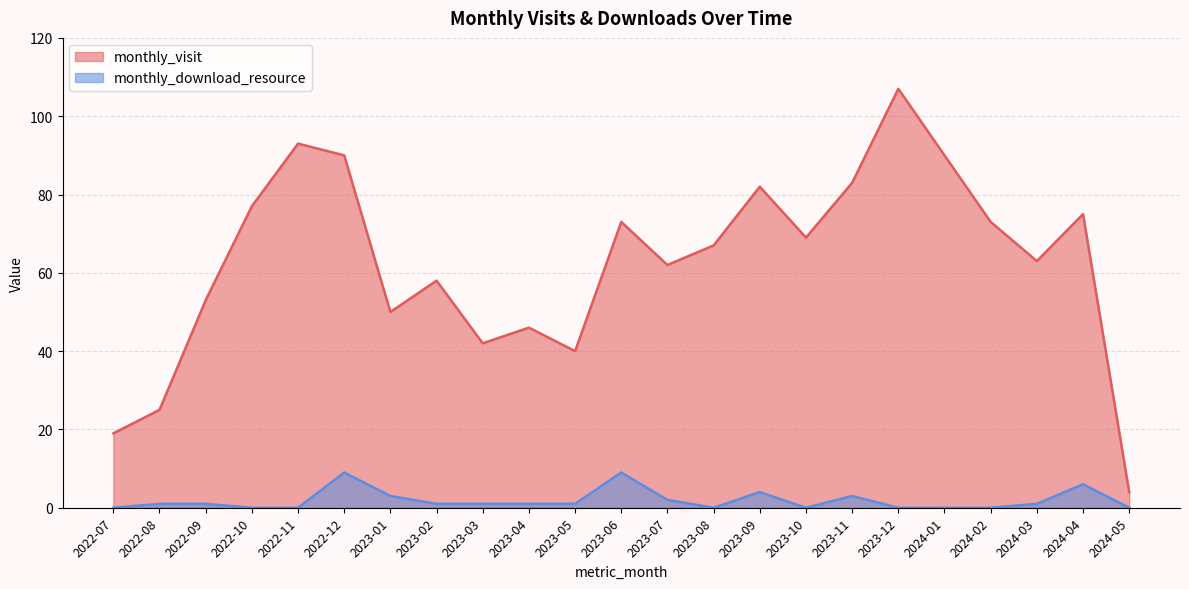

True or false: monthly_download_resource and monthly_visit cross at least once.

False